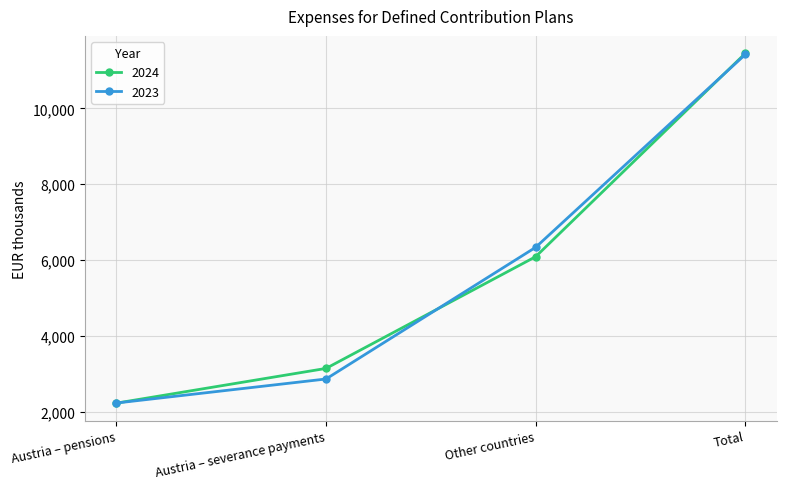

What value does the 2023 series have at Austria – severance payments, to the nearest 10?

2860